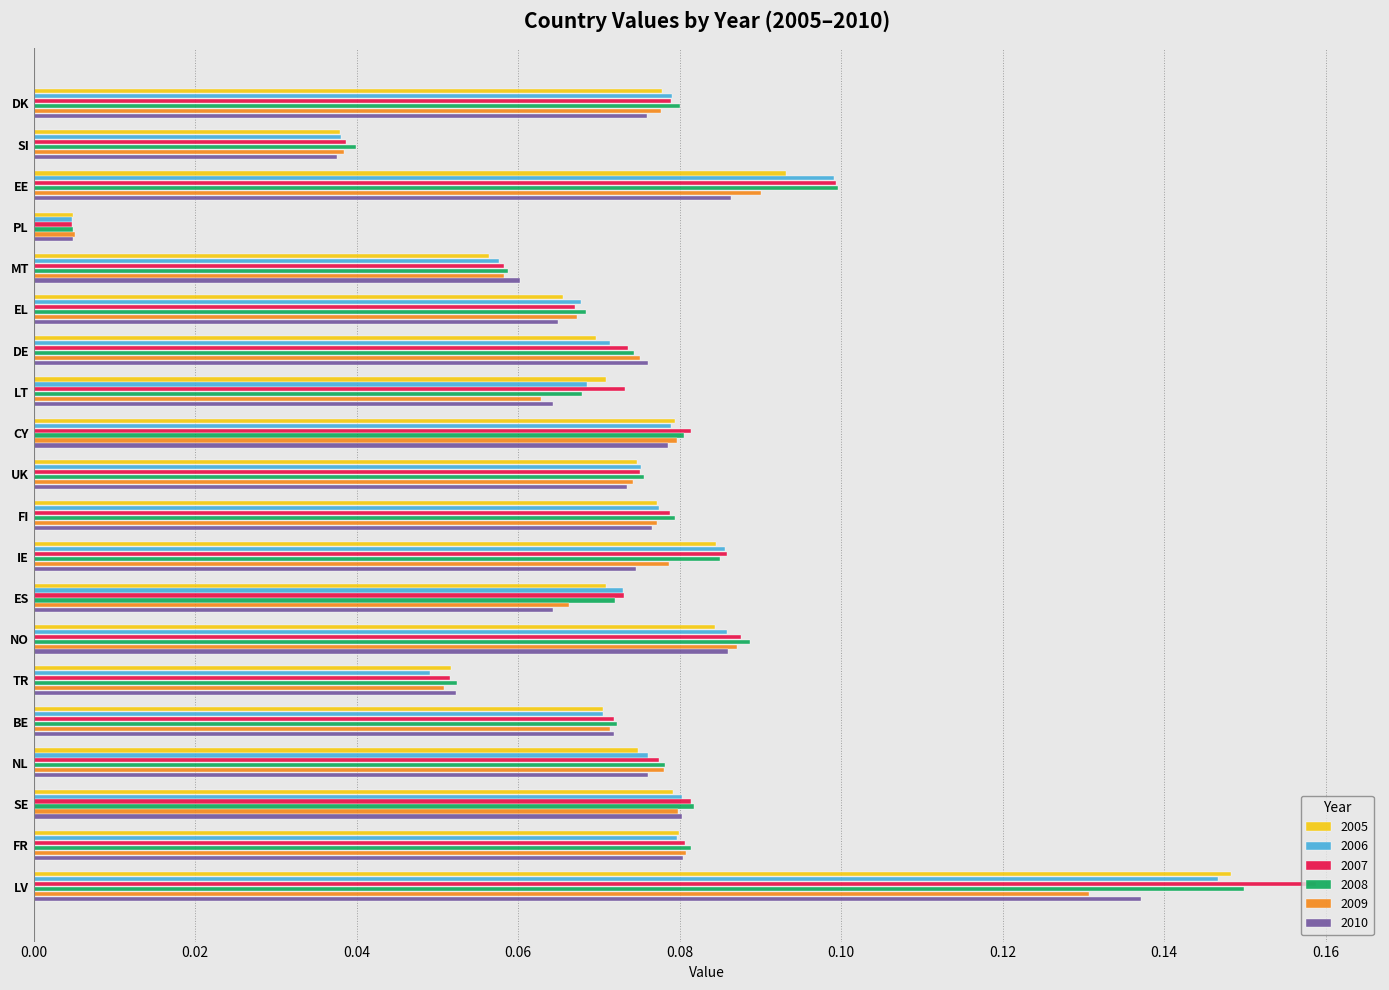

What is the sum of all 2006 values?

1.5